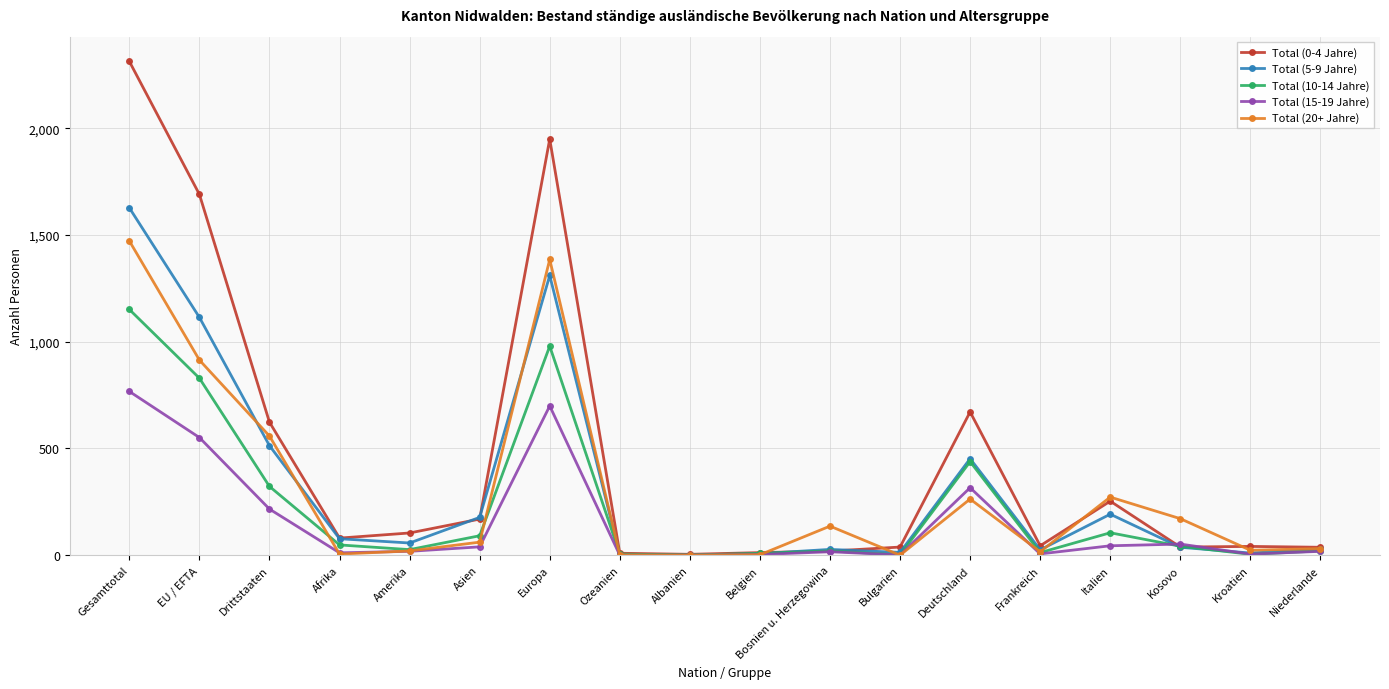

What is the sum of the Total (15-19 Jahre) values at Europa and Belgien?

702